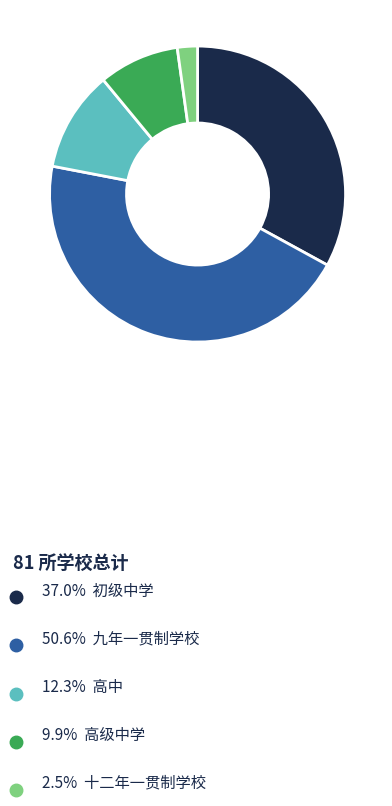

Is there a majority slice in this chart?

No